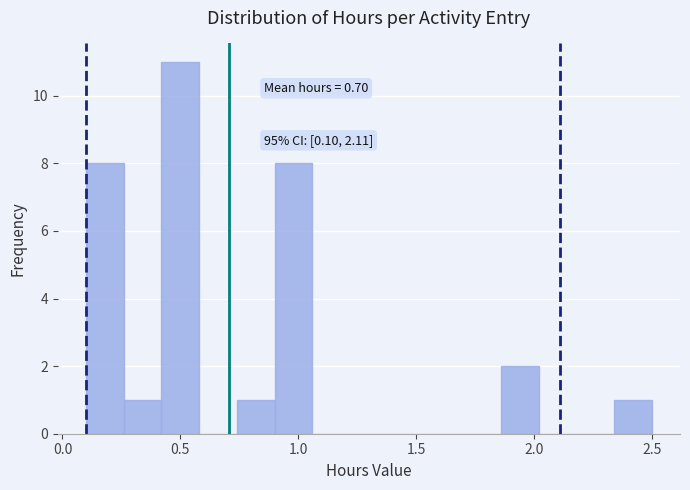

Read against the x-axis, roughly where is the centre of the tallest bar?

0.50